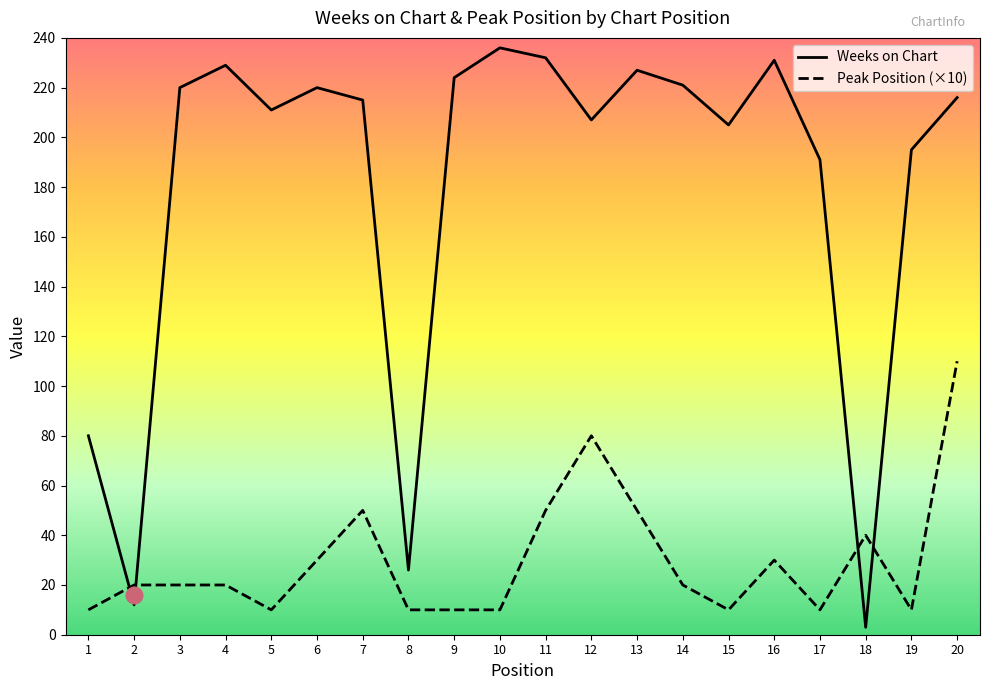

Rank the series by their average value, from lowest to highest.

Peak Position (×10), Weeks on Chart